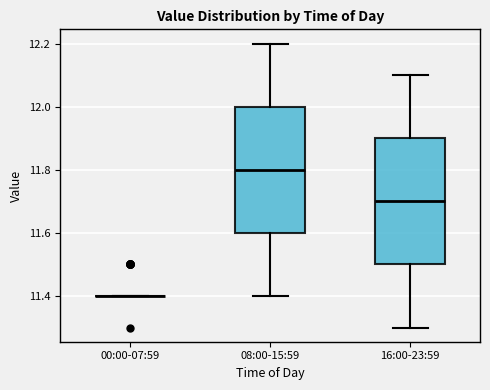

Reading left to right, read every box against the y-axis: the position of its median line, the range the box covers, and the ends of its whiskers. The values are not printed on the chart, so give them approximately, as read against the axis.

00:00-07:59: box collapsed to a line at 11.4, whiskers 11.4 to 11.4
08:00-15:59: median 11.8, box 11.6 to 12.0, whiskers 11.4 to 12.2
16:00-23:59: median 11.7, box 11.5 to 11.9, whiskers 11.3 to 12.1